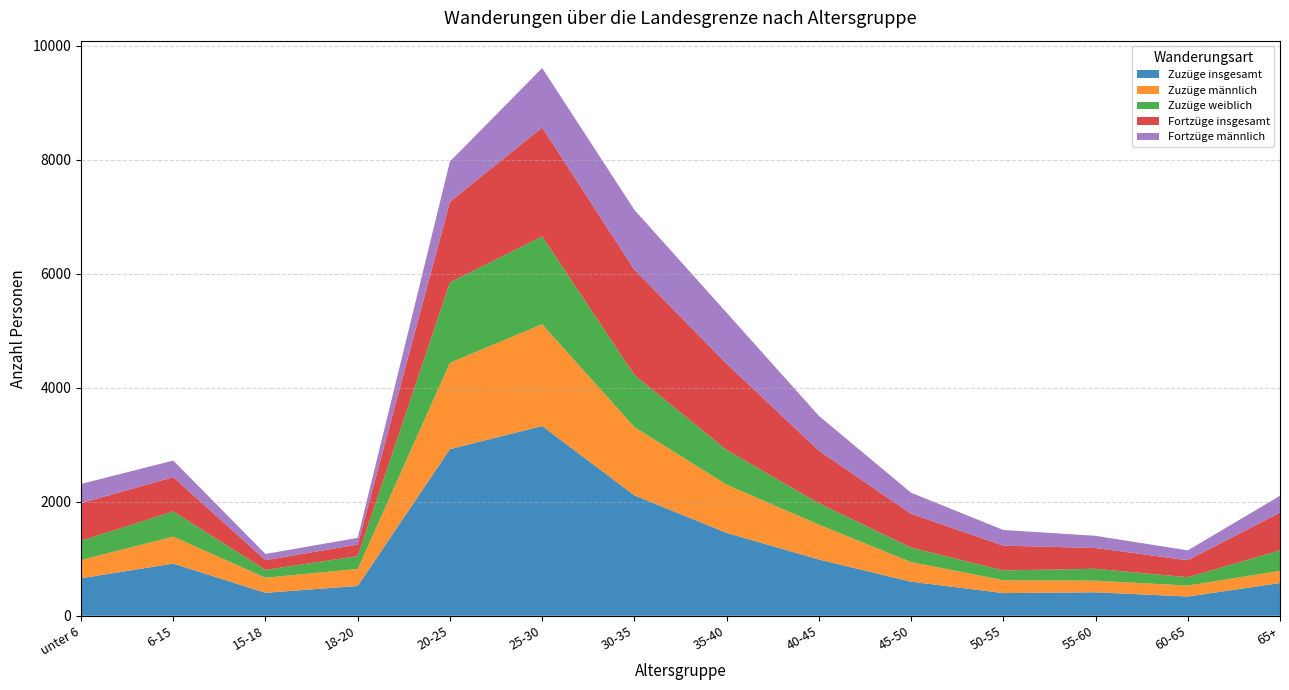

Reading left to right, extract all data points from this chart.

Zuzüge insgesamt: unter 6=658	6-15=915	15-18=403	18-20=523	20-25=2923	25-30=3328	30-35=2112	35-40=1454	40-45=987	45-50=598	50-55=398	55-60=412	60-65=338	65+=574
Zuzüge männlich: unter 6=319	6-15=474	15-18=264	18-20=299	20-25=1515	25-30=1786	30-35=1198	35-40=846	40-45=612	45-50=344	50-55=226	55-60=203	60-65=191	65+=214
Zuzüge weiblich: unter 6=339	6-15=441	15-18=139	18-20=224	20-25=1408	25-30=1542	30-35=914	35-40=608	40-45=375	45-50=254	50-55=172	55-60=209	60-65=147	65+=360
Fortzüge insgesamt: unter 6=660	6-15=601	15-18=170	18-20=203	20-25=1415	25-30=1908	30-35=1846	35-40=1512	40-45=922	45-50=593	50-55=434	55-60=365	60-65=298	65+=662
Fortzüge männlich: unter 6=336	6-15=292	15-18=108	18-20=118	20-25=707	25-30=1043	30-35=1050	35-40=896	40-45=611	45-50=369	50-55=275	55-60=214	60-65=173	65+=294